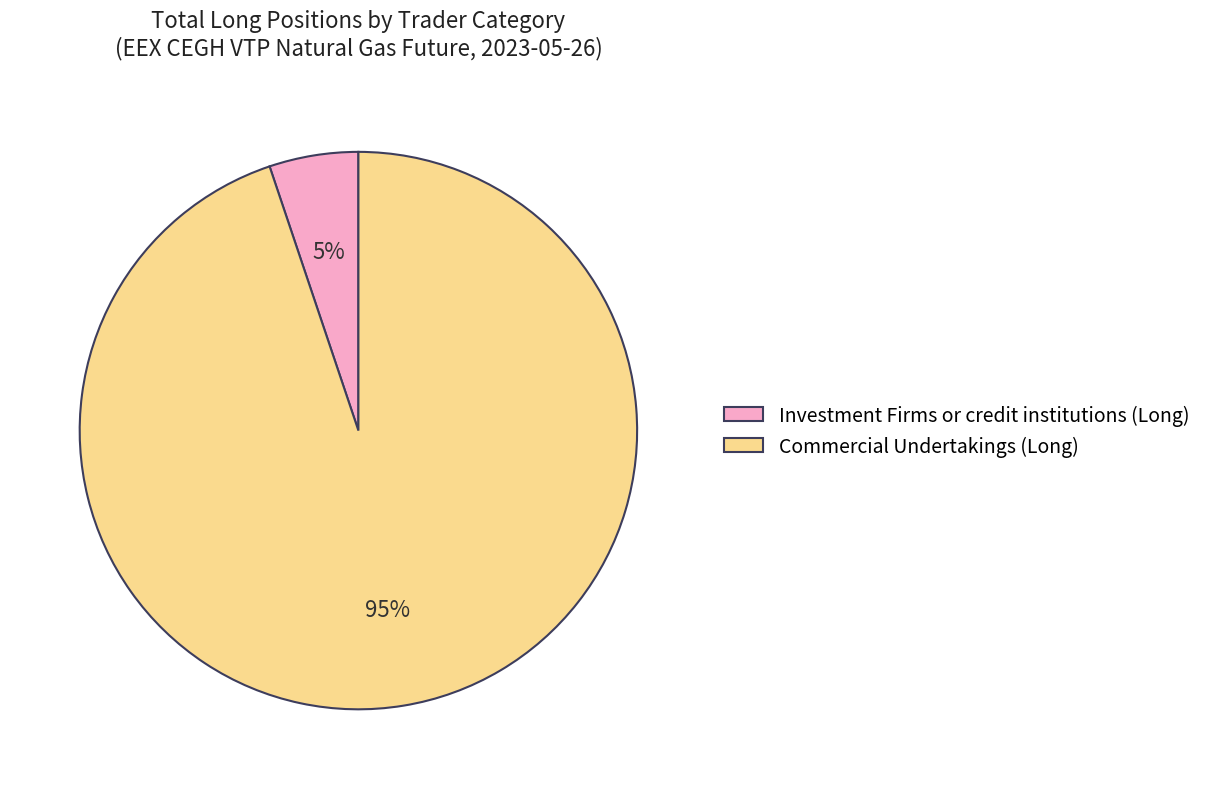

Combined, do Investment Firms or credit institutions (Long) and Commercial Undertakings (Long) account for over 50%?

Yes